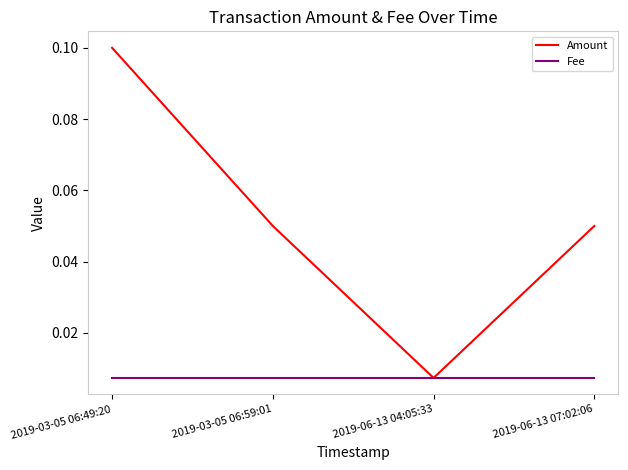

Does the chart display data point markers on the line(s)?

No